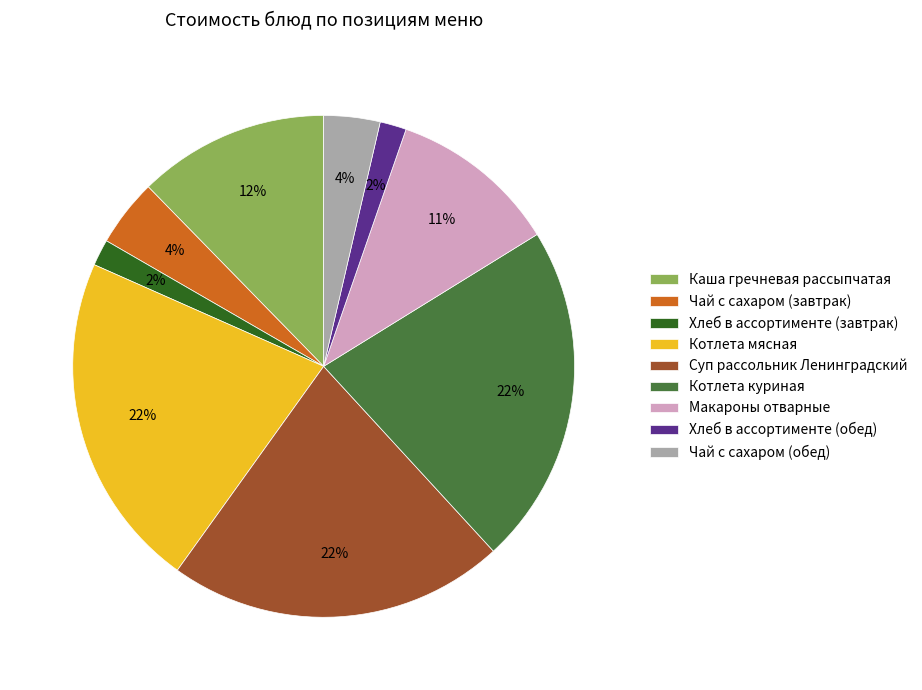

To the nearest percent, what is the difference between the largest and smallest slice percentages?

20%